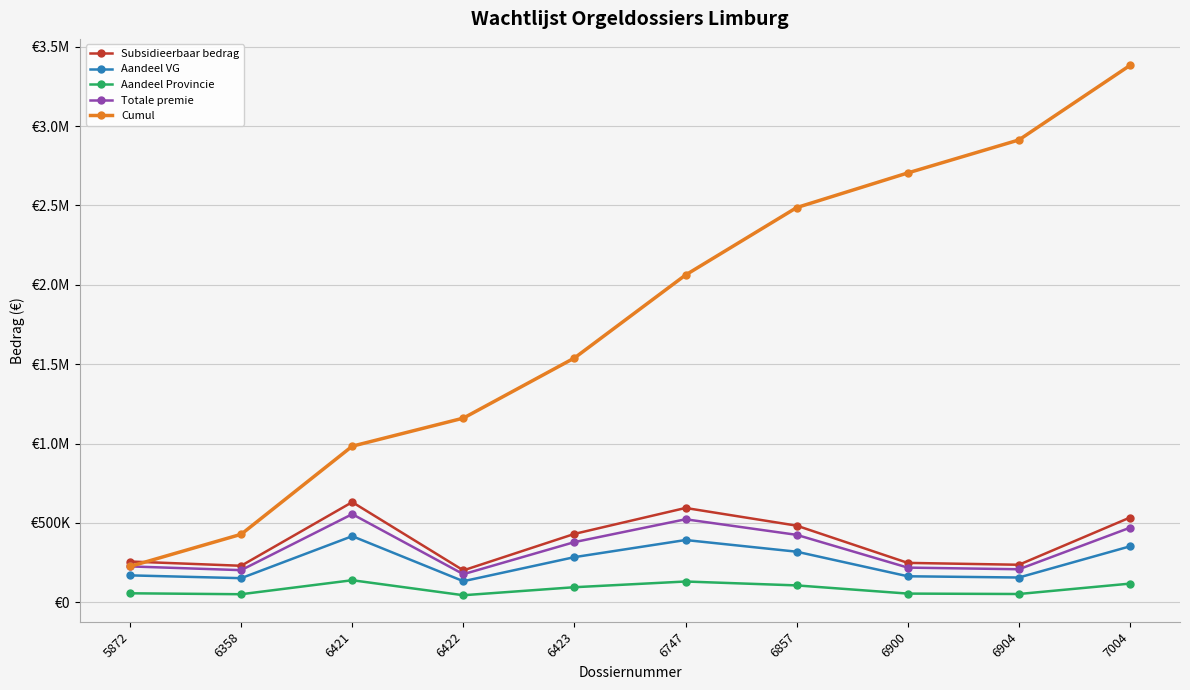

Reading left to right, transcribe all the data shown in this chart.

Subsidieerbaar bedrag: 5872=256643.0	6358=229830.8	6421=630819.0	6422=200911.8	6423=430701.0	6747=594065.0	6857=482583.0	6900=248045.0	6904=236216.1	7004=533770.0
Aandeel VG: 5872=169384.4	6358=151688.3	6421=416340.5	6422=132601.8	6423=284262.7	6747=392082.9	6857=318504.8	6900=163709.7	6904=155902.7	7004=352288.2
Aandeel Provincie: 5872=56461.5	6358=50562.8	6421=138780.2	6422=44200.6	6423=94754.2	6747=130694.3	6857=106168.3	6900=54569.9	6904=51967.6	7004=117429.4
Totale premie: 5872=225845.8	6358=202251.1	6421=555120.7	6422=176802.4	6423=379016.9	6747=522777.2	6857=424673.0	6900=218279.6	6904=207870.2	7004=469717.6
Cumul: 5872=225845.8	6358=428096.9	6421=983217.7	6422=1160020.0	6423=1539036.9	6747=2061814.1	6857=2486487.1	6900=2704766.7	6904=2912637.0	7004=3382354.6